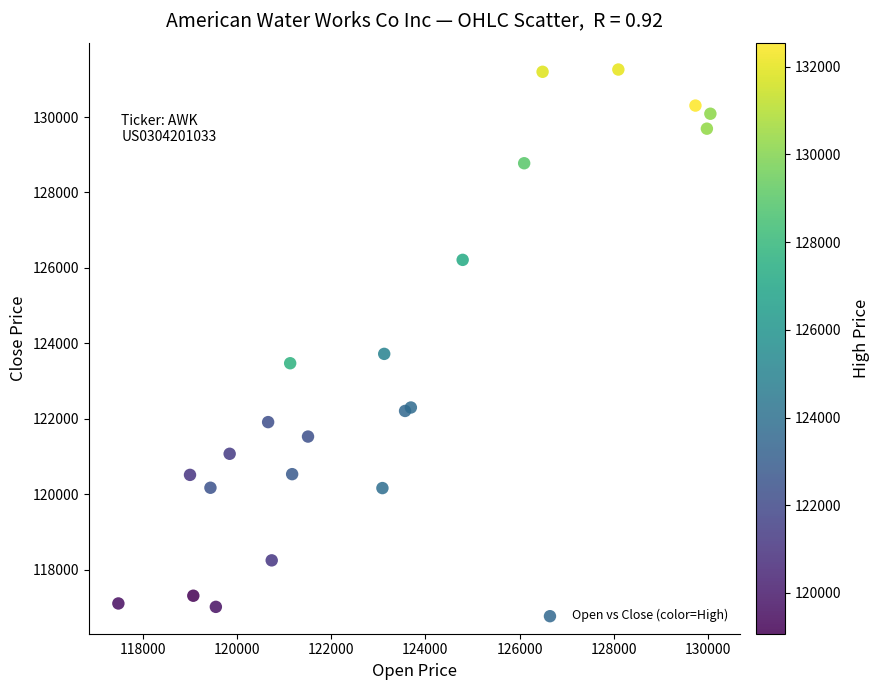

What Y value in the scatter plot is closest to 124139?

123724